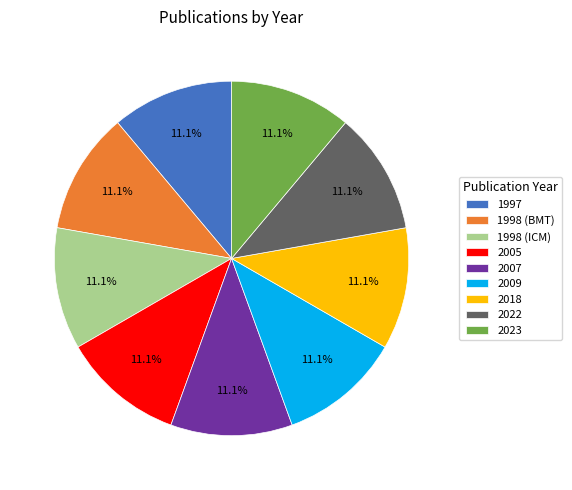

How much of the chart is everything except 2023?

88.9%